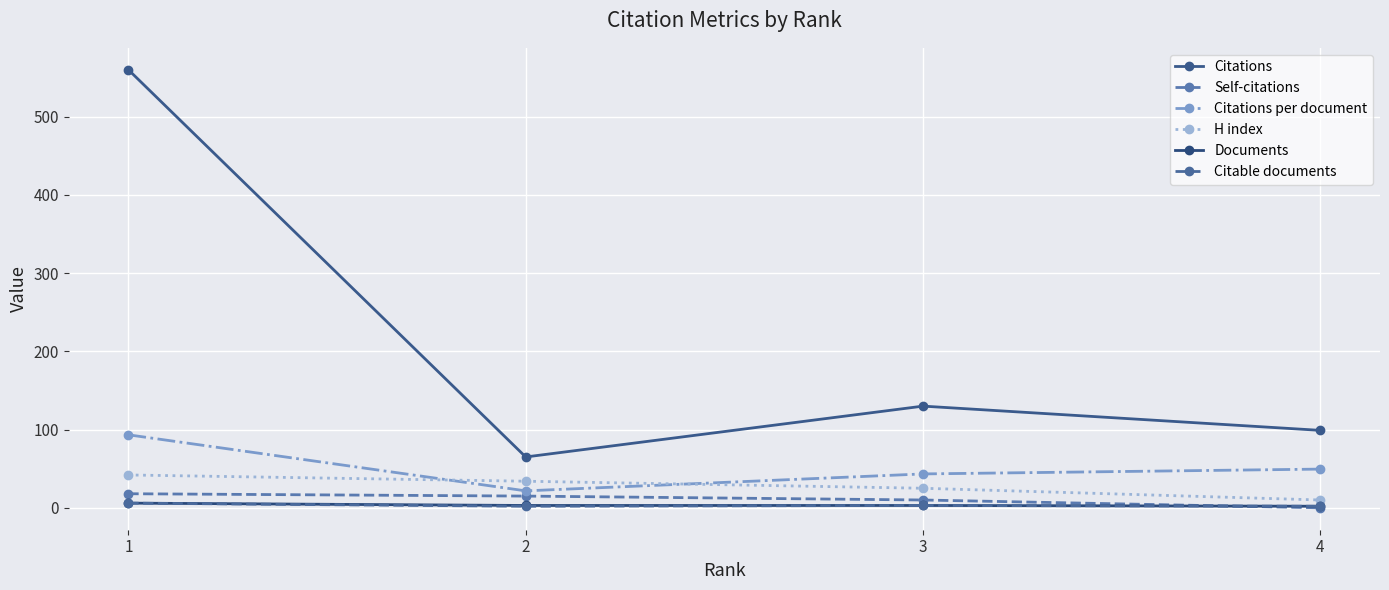

Rank the series by their maximum value, from lowest to highest.

Documents, Citable documents, Self-citations, H index, Citations per document, Citations